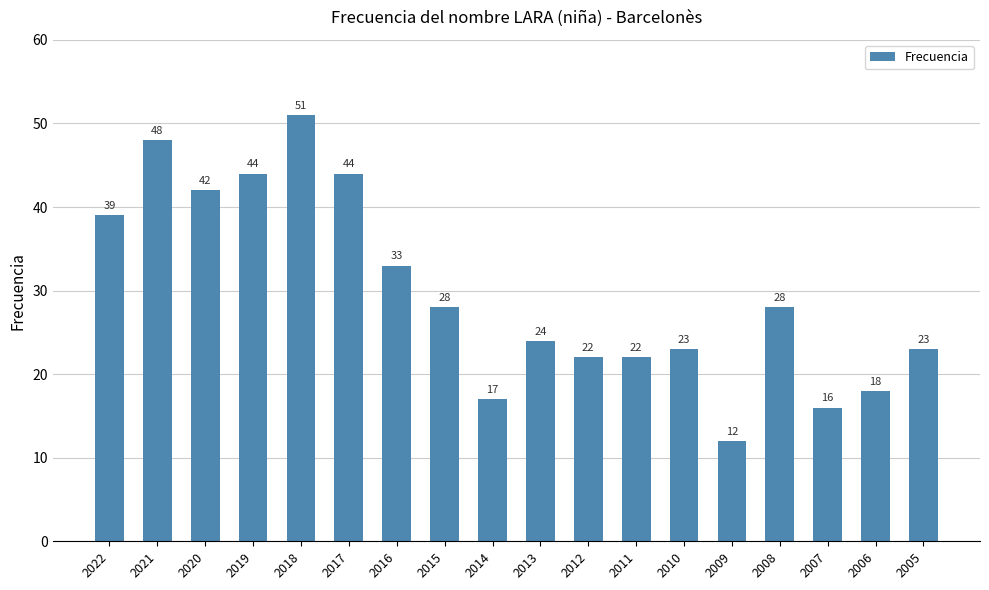

Approximately how many times larger is the value at 2019 compared to 2022?

1.1